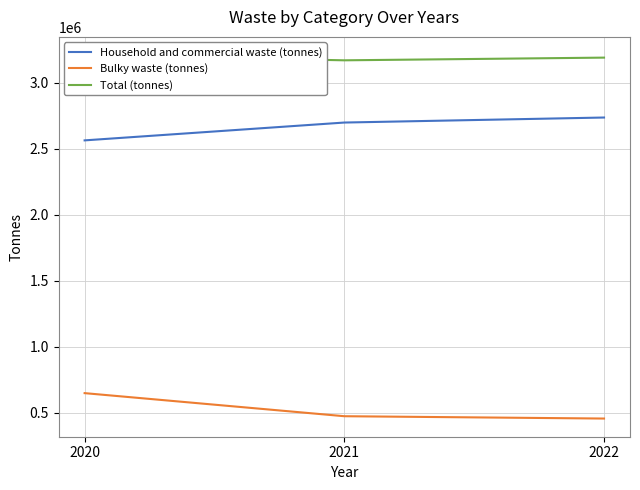

The value of Bulky waste (tonnes) at 2022 is 164234.1. True or false?

False